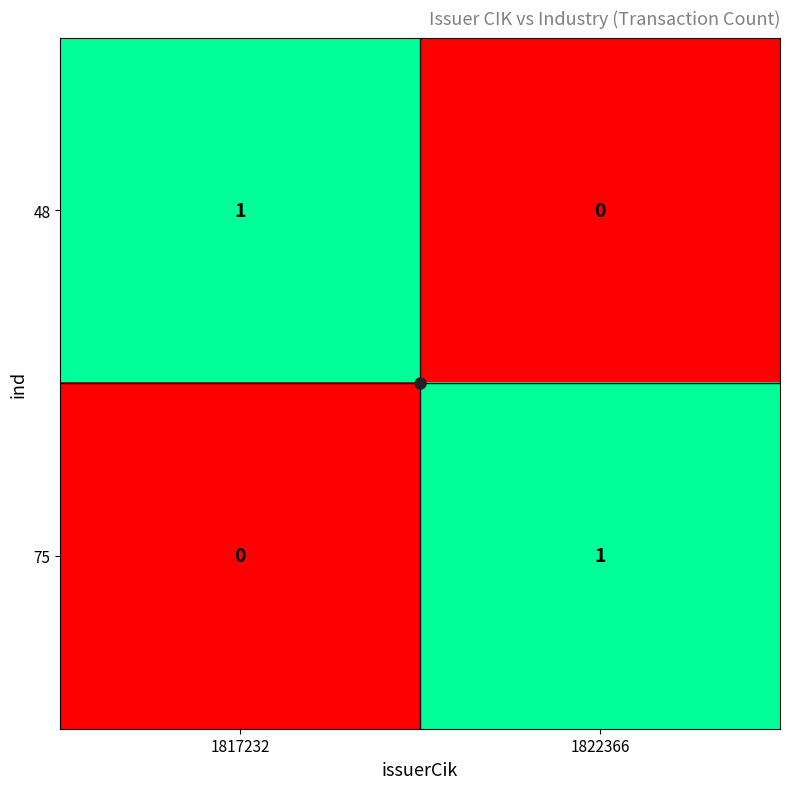

Rank the series at 1817232 from highest to lowest value.

48, 75